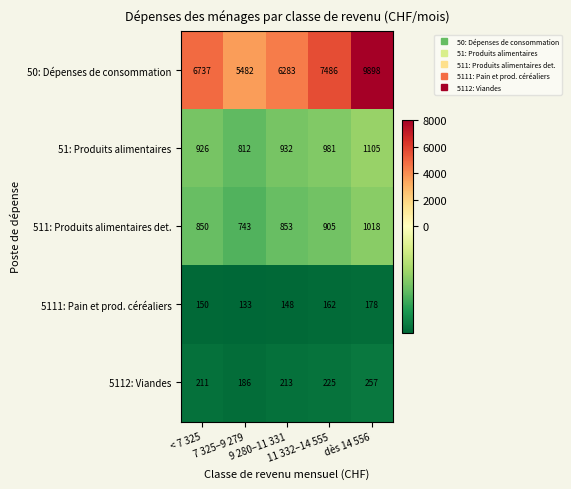

At how many categories does at least one series exceed 734?

5